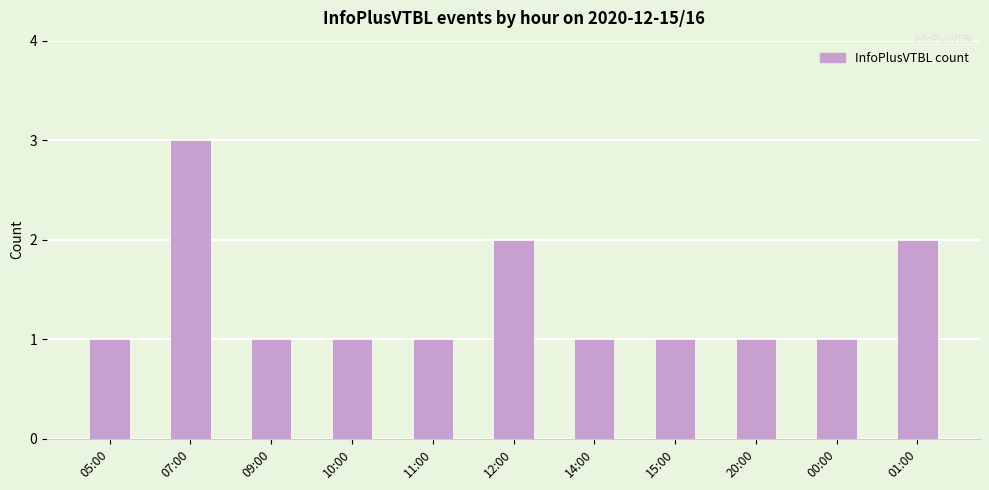

Is it true that the value at 01:00 is 2?

True